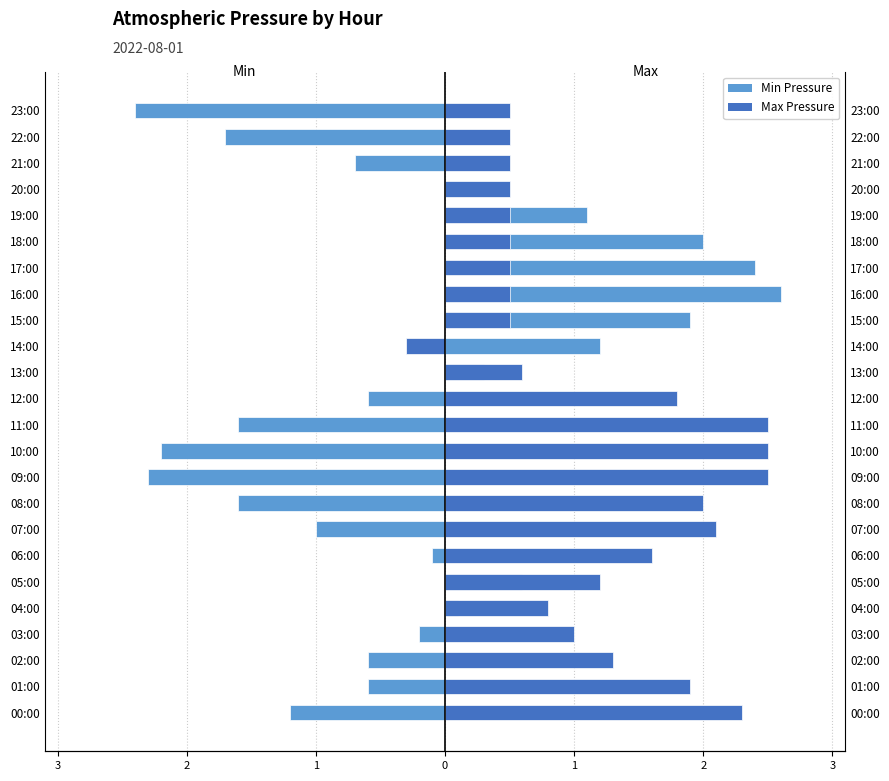

What are all the series names shown in the legend?

Min Pressure, Max Pressure